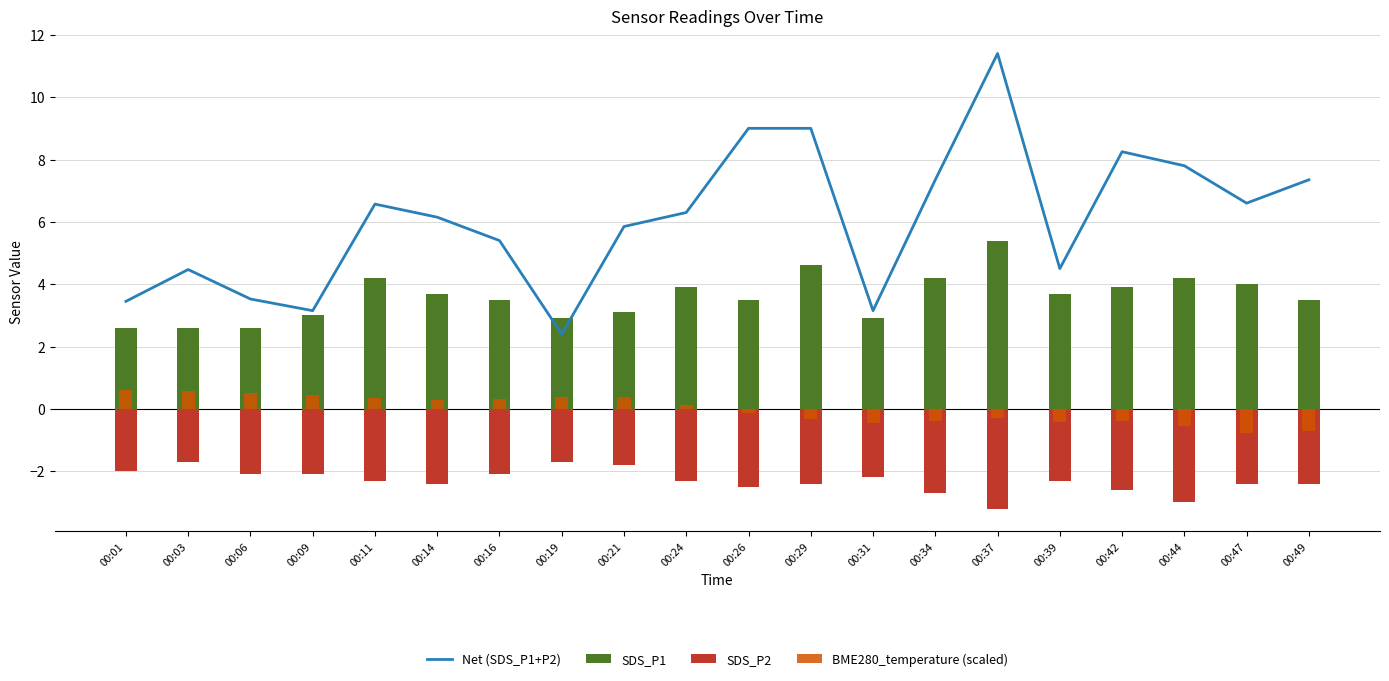

What is the minimum value shown in the chart?

-3.2